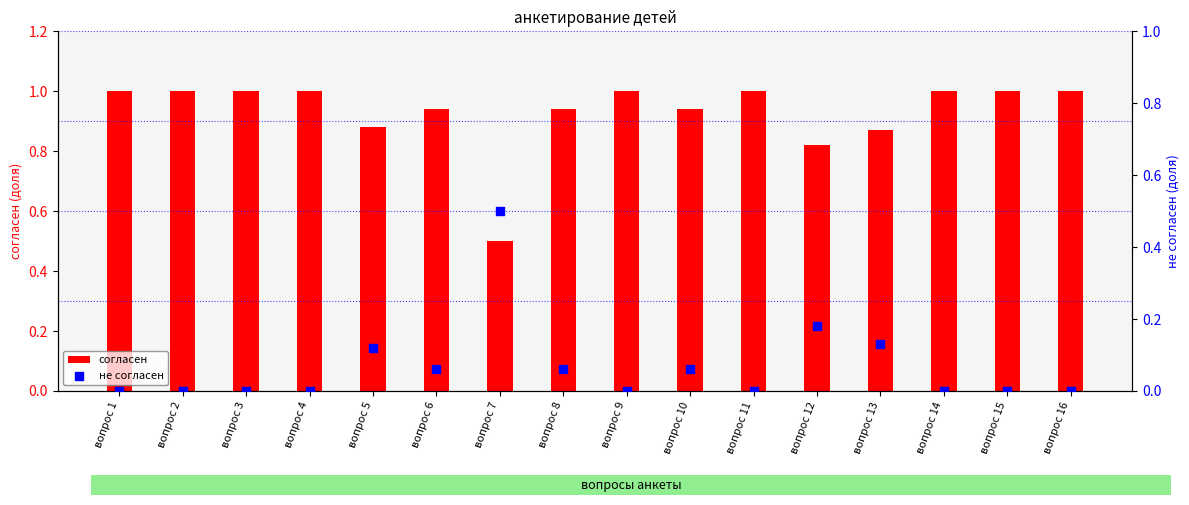

Which series has the largest total across all categories?

согласен